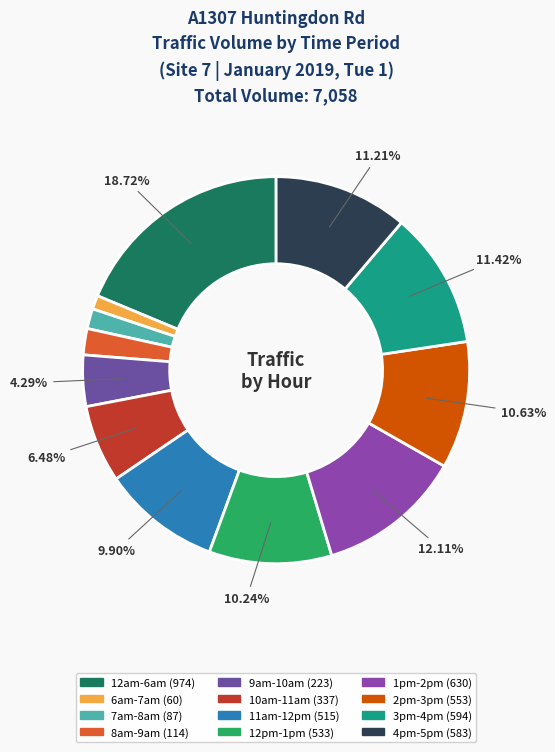

Combined, what portion of the pie is 12pm-1pm and 4pm-5pm?

21.4%